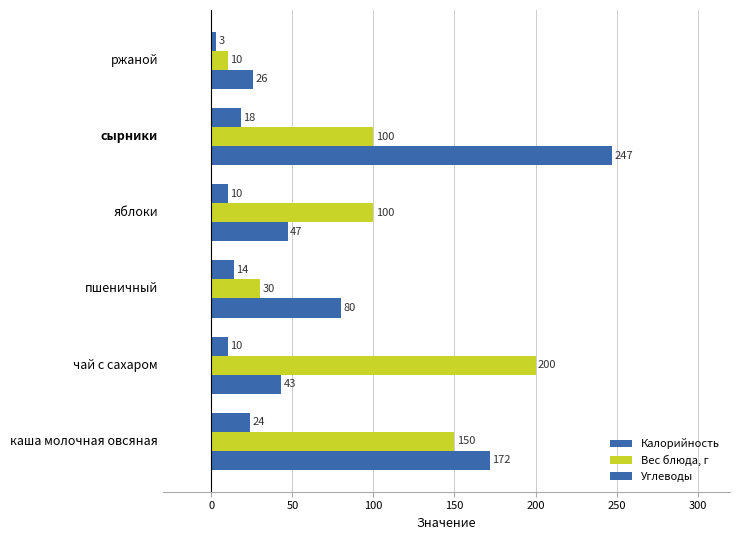

What is the maximum value shown in the chart?

247